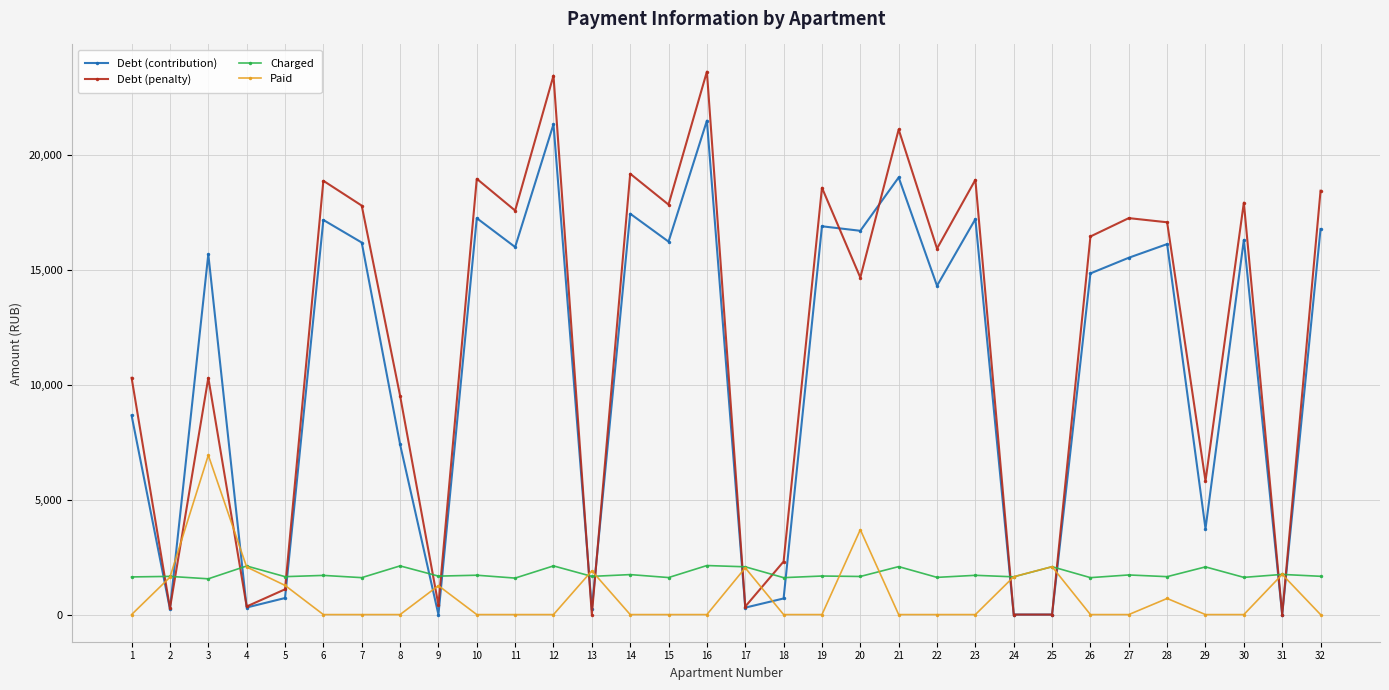

List the series in order of their peak value, highest first.

Debt (penalty), Debt (contribution), Paid, Charged